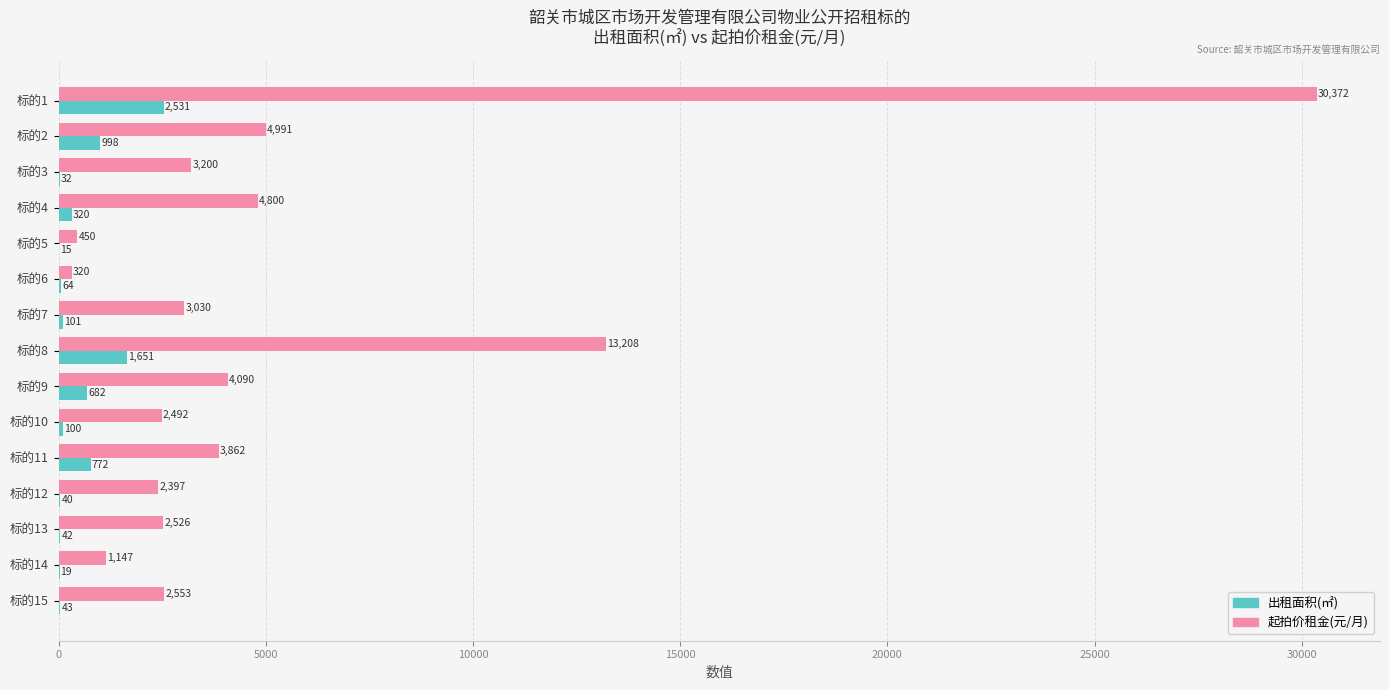

At which label does 起拍价租金(元/月) reach its peak?

标的1